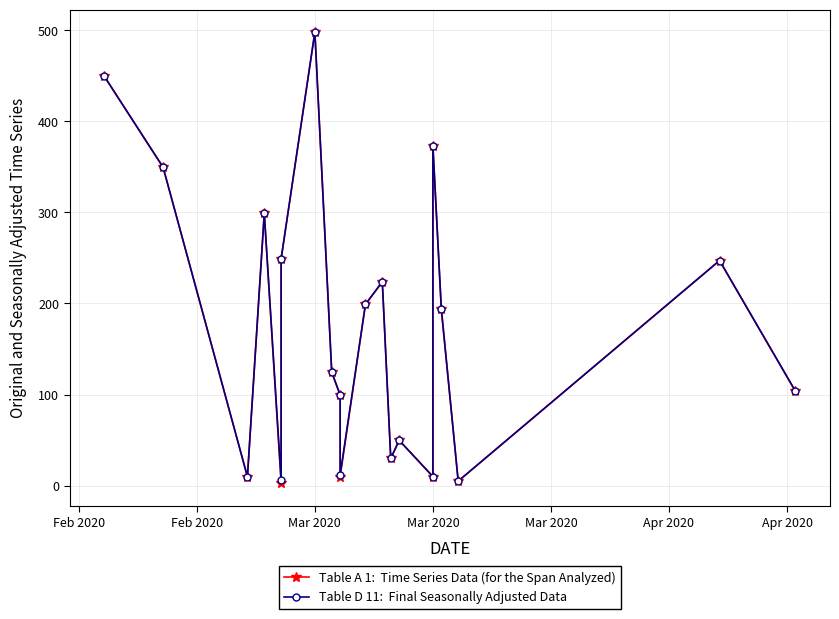

How many data points in Table A 1:  Time Series Data (for the Span Analyzed) are above 193?

10